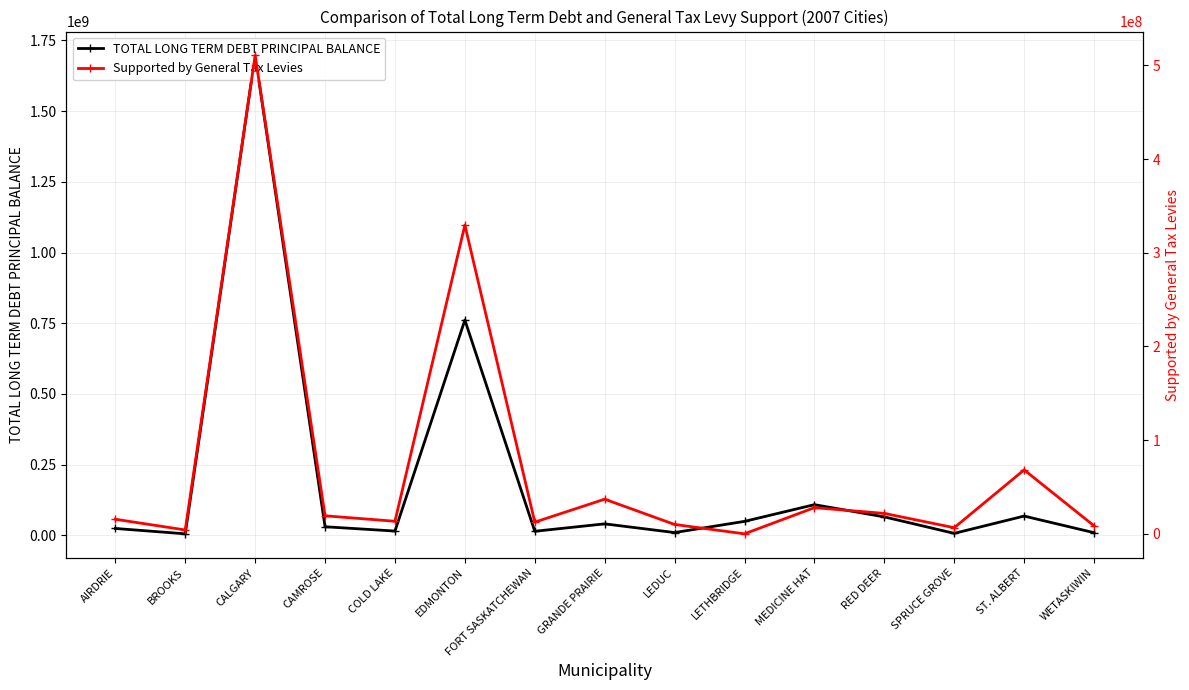

How many data points in TOTAL LONG TERM DEBT PRINCIPAL BALANCE are less than 30514864?

7